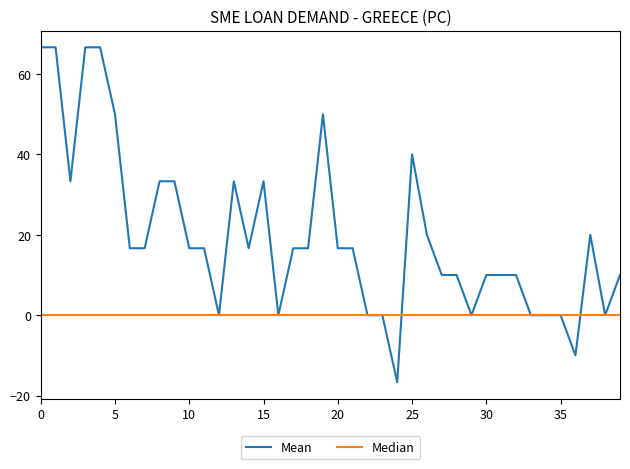

Rank the series by their maximum value, from highest to lowest.

Mean, Median